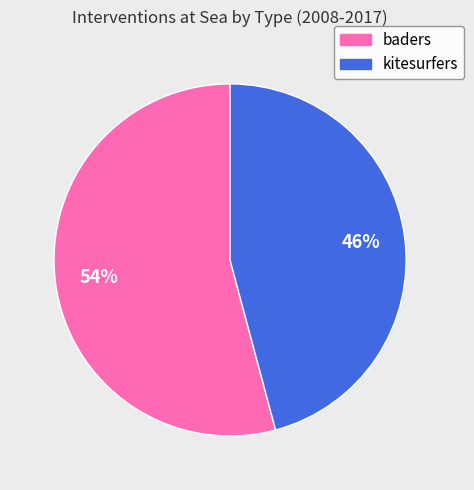

To the nearest percent, what is the average slice percentage?

50%